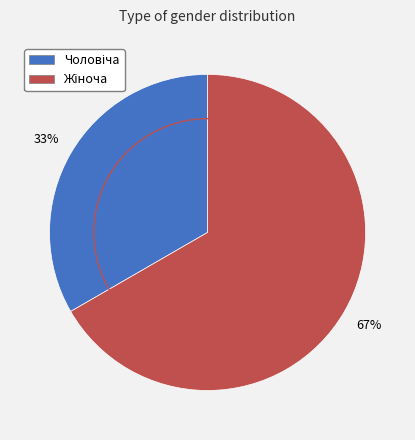

How many segments does this pie chart have?

2